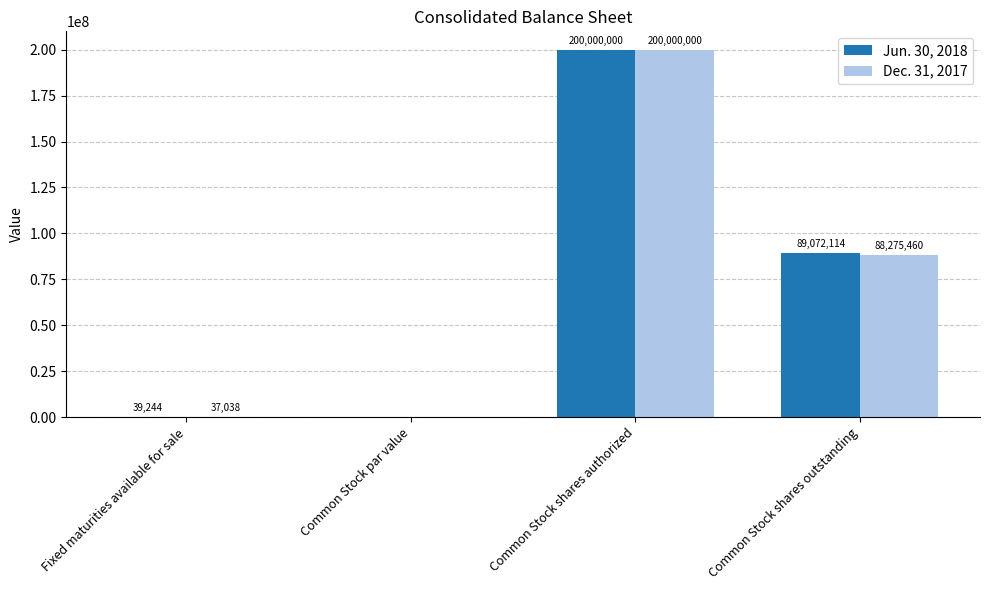

What is the sum of all Dec. 31, 2017 values?

288312498